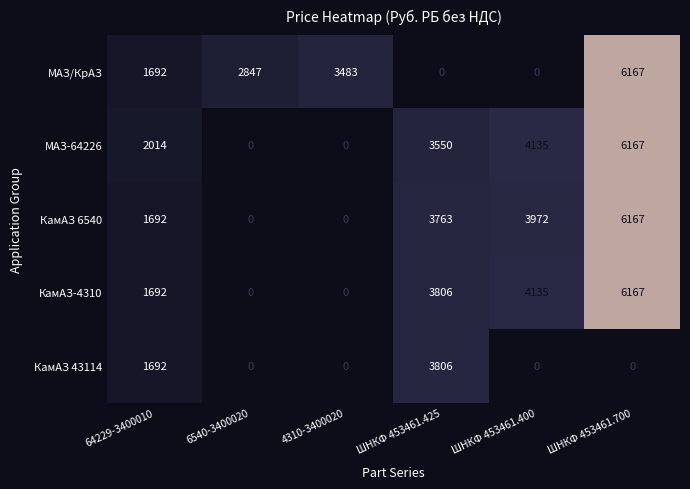

What is the total value across all series at ШНКФ 453461.425?

14925